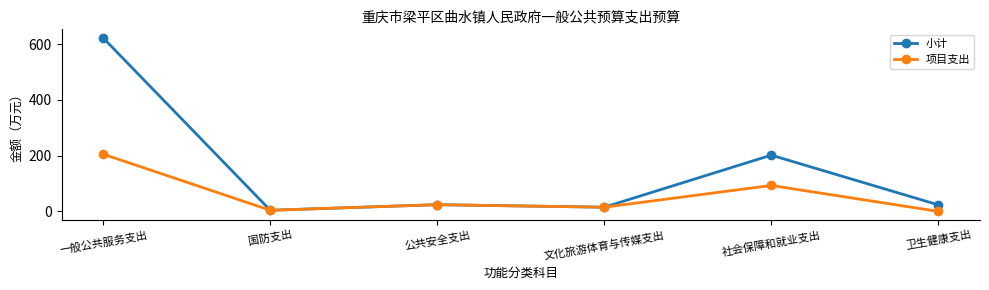

True or false: 小计 has a value of 24.0 at 公共安全支出.

True